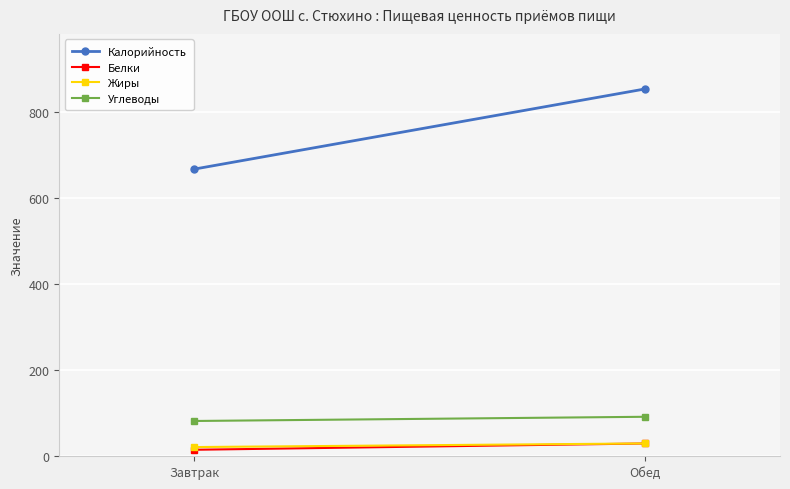

What is the average value of the Углеводы series?

86.8